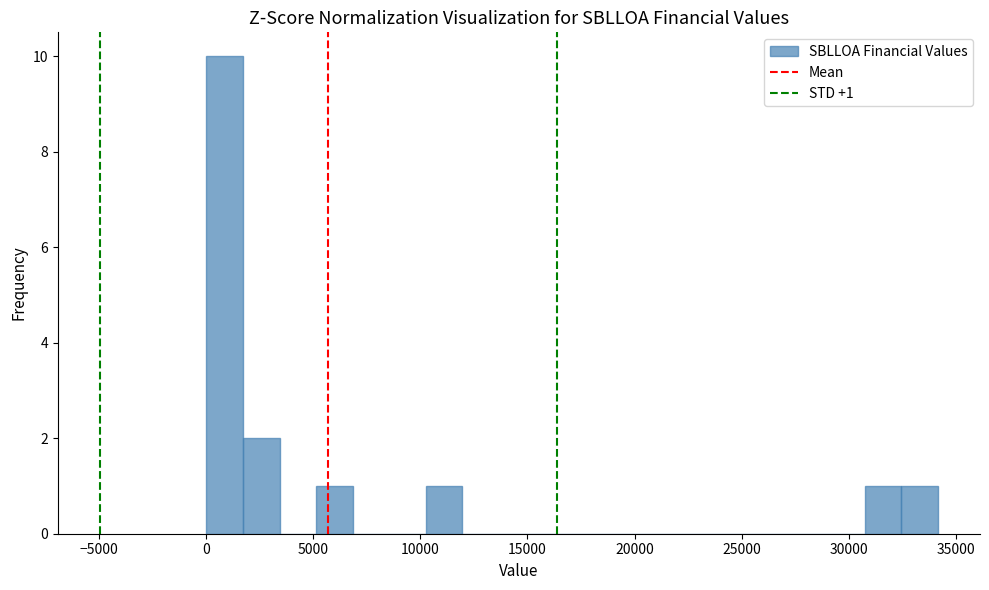

Around what value on the x-axis is the tallest bar? Give the approximate position of its centre, as read against the axis.

1000